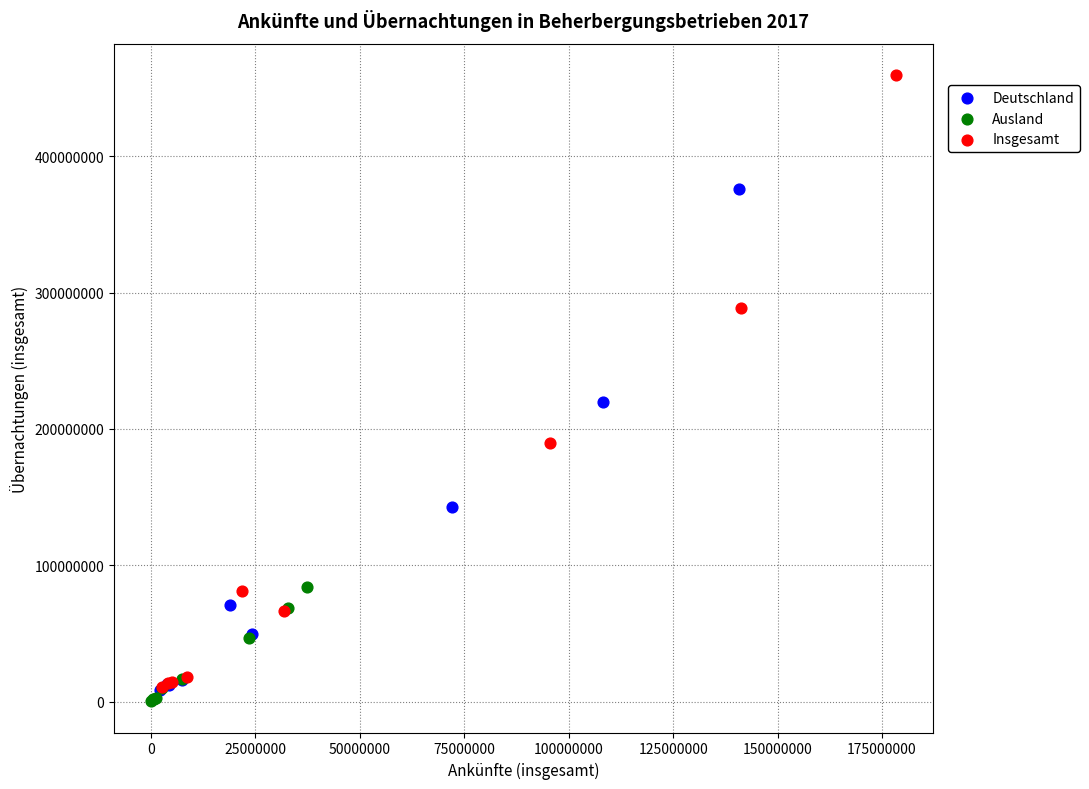

Which series has the widest spread of Y values?

Insgesamt